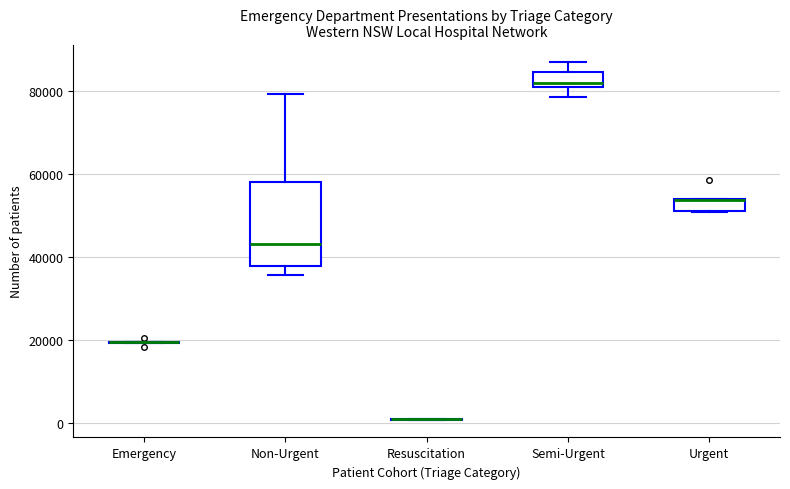

Where does the upper whisker of the box for Non-Urgent end on the y-axis? The values are not printed on the chart, so give them approximately, as read against the axis.

80000